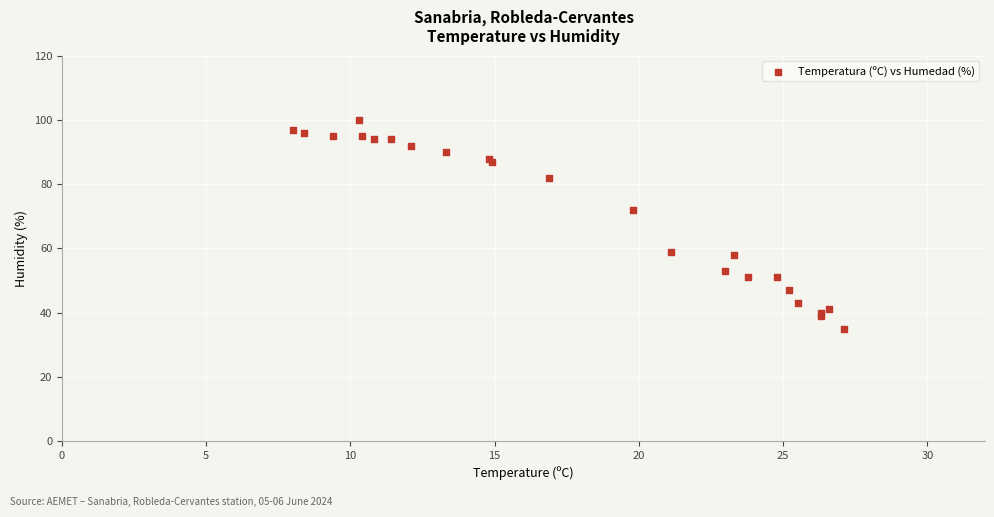

What Y value in the scatter plot is closest to 67?

72